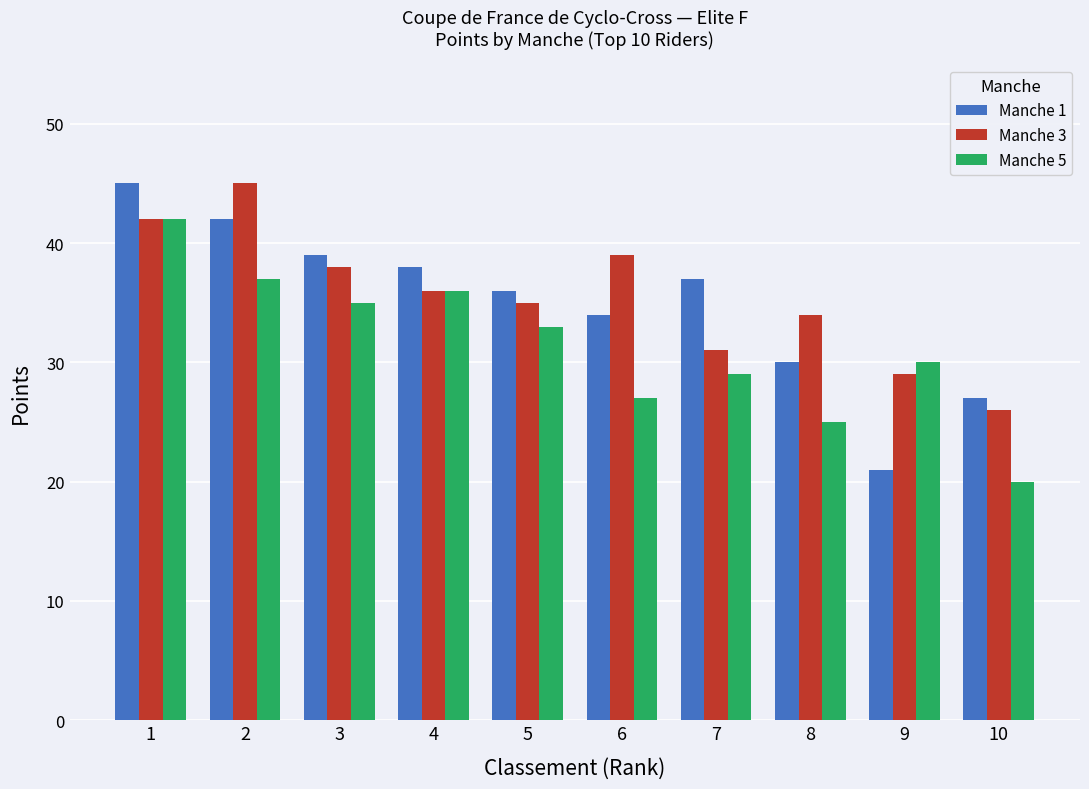

Does the chart contain stacked bars?

No